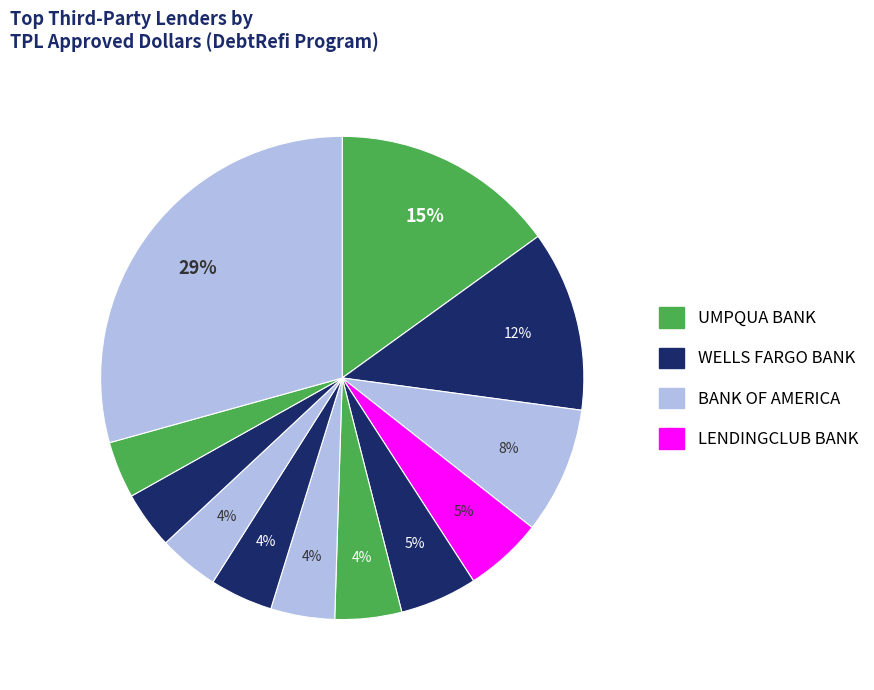

Count the number of slices in the pie.

12